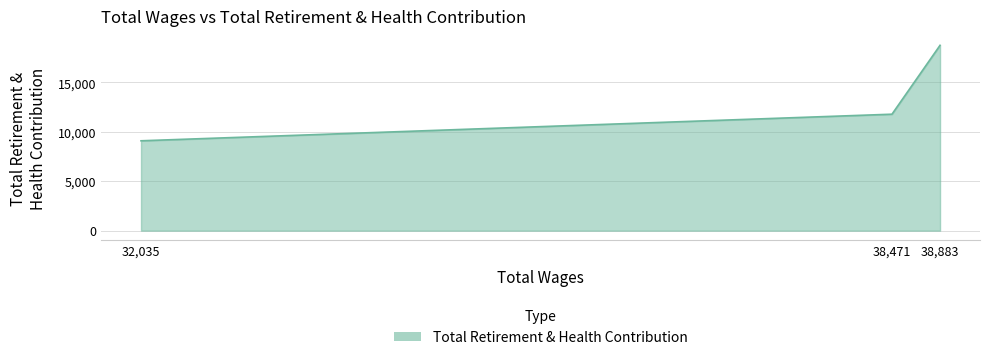

List the labels in order of value, smallest first.

32,035, 38,471, 38,883